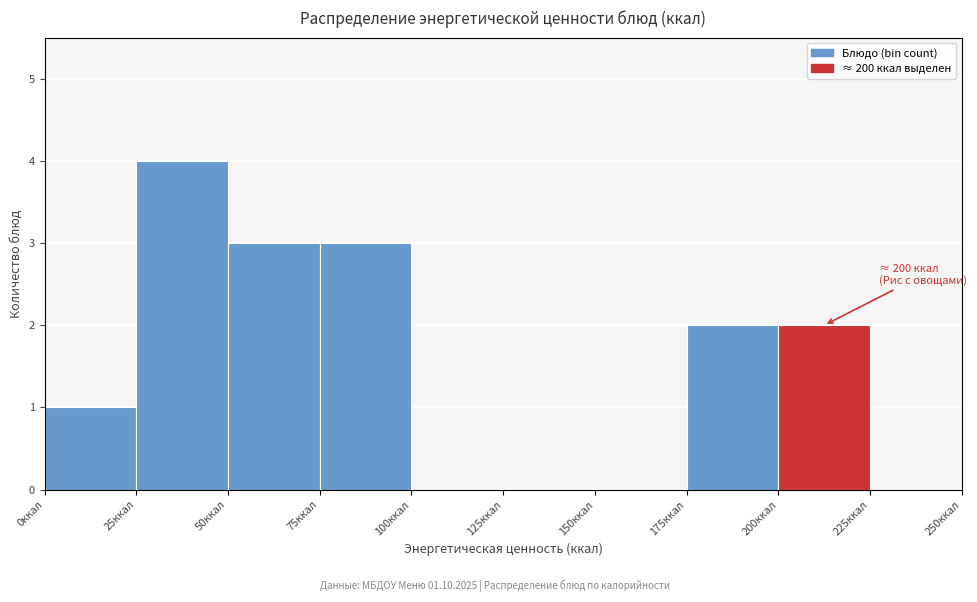

Over which range of the x-axis is the bar tallest?

25 to 50